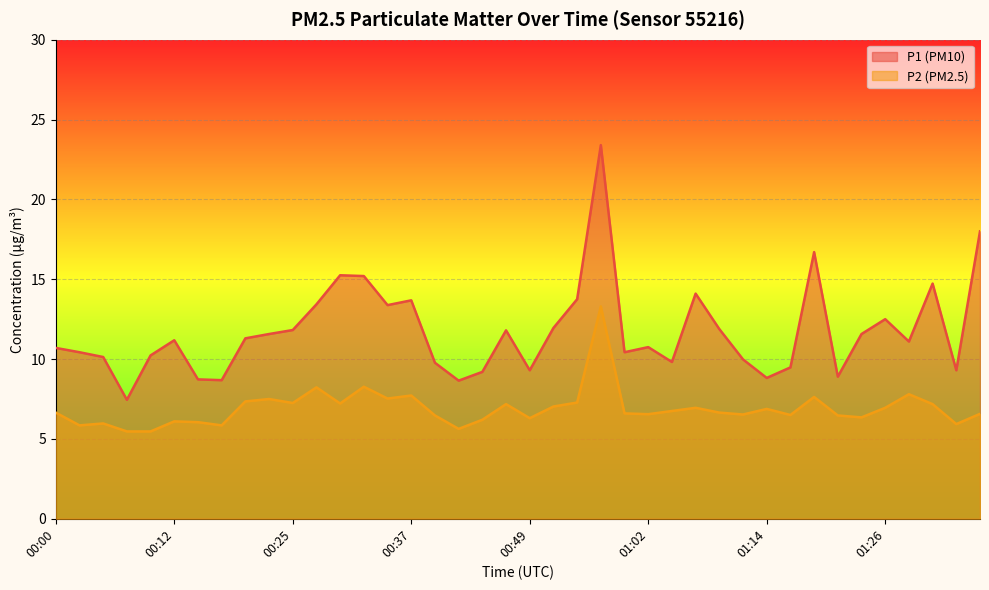

True or false: P1 has a value of 13.7 at 01:16.

False